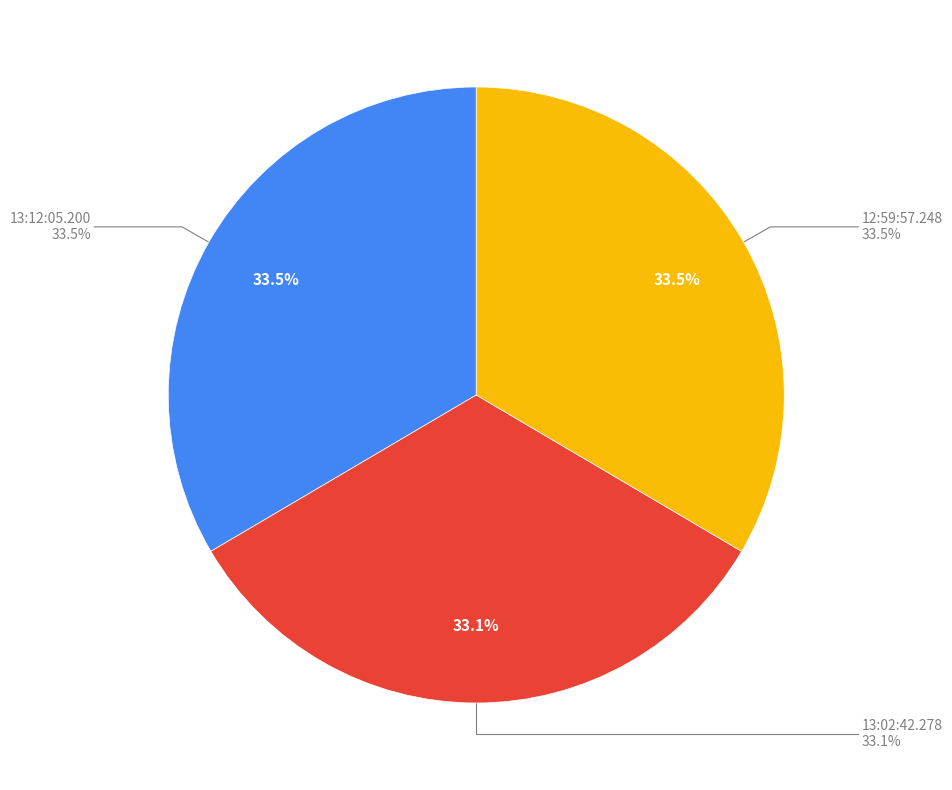

To the nearest percent, what is the combined percentage of 13:12:05.200 and 12:59:57.248?

67%